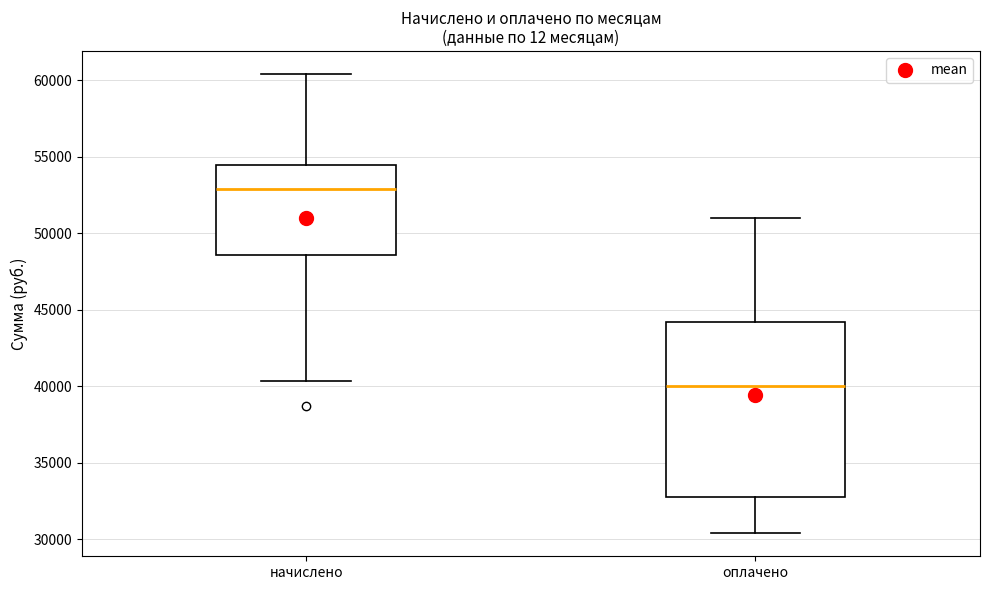

Reading left to right, read every box against the y-axis: the position of its median line, the range the box covers, and the ends of its whiskers. The values are not printed on the chart, so give them approximately, as read against the axis.

начислено: median 53000, box 48500 to 54500, whiskers 40500 to 60500
оплачено: median 40000, box 33000 to 44000, whiskers 30500 to 51000